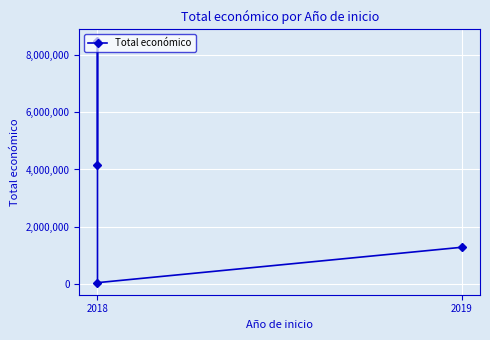

True or false: the data shows 1719527 at 2019.

False